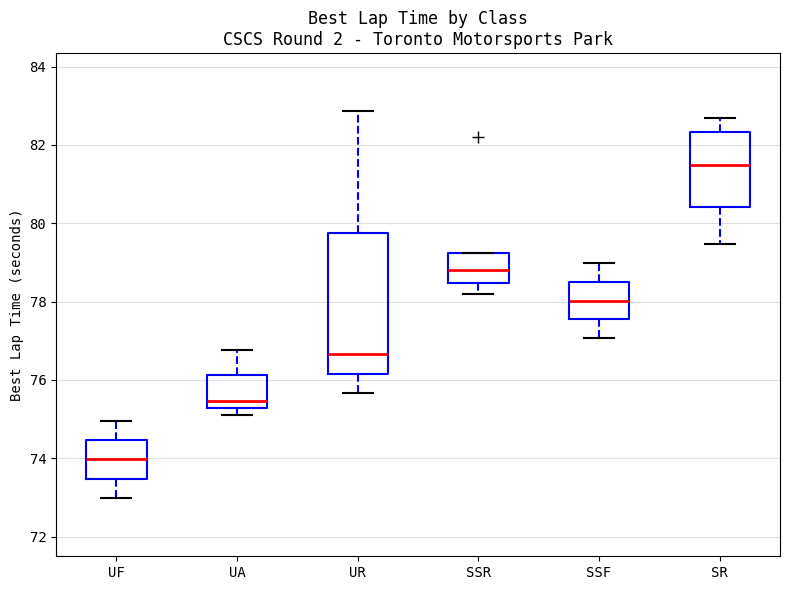

Reading left to right, transcribe this box plot: for each box, give where its median line is, the range the box spans, and where its two whiskers end, as read against the y-axis. The values are not printed on the chart, so give them approximately, as read against the axis.

UF: median 74.0, box 73.4 to 74.4, whiskers 73.0 to 75.0
UA: median 75.4, box 75.2 to 76.2, whiskers 75.2 (just below the box's lower edge) to 76.8
UR: median 76.6, box 76.2 to 79.8, whiskers 75.6 to 82.8
SSR: median 78.8, box 78.4 to 79.2, whiskers 78.2 to 79.2
SSF: median 78.0, box 77.6 to 78.6, whiskers 77.0 to 79.0
SR: median 81.4, box 80.4 to 82.4, whiskers 79.4 to 82.6